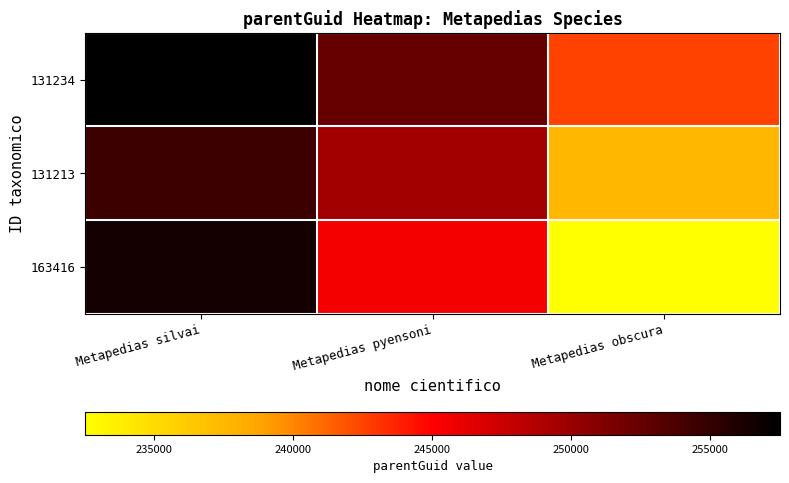

Reading left to right, transcribe all the data shown in this chart.

131234: Metapedias silvai=257535	Metapedias pyensoni=252535	Metapedias obscura=242535
131213: Metapedias silvai=254535	Metapedias pyensoni=249535	Metapedias obscura=237535
163416: Metapedias silvai=256535	Metapedias pyensoni=245535	Metapedias obscura=232535